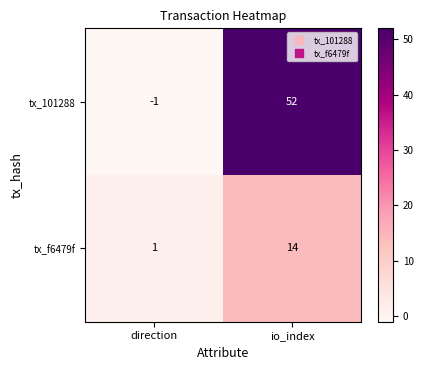

What is the difference between the tx_f6479f values at direction and io_index?

13